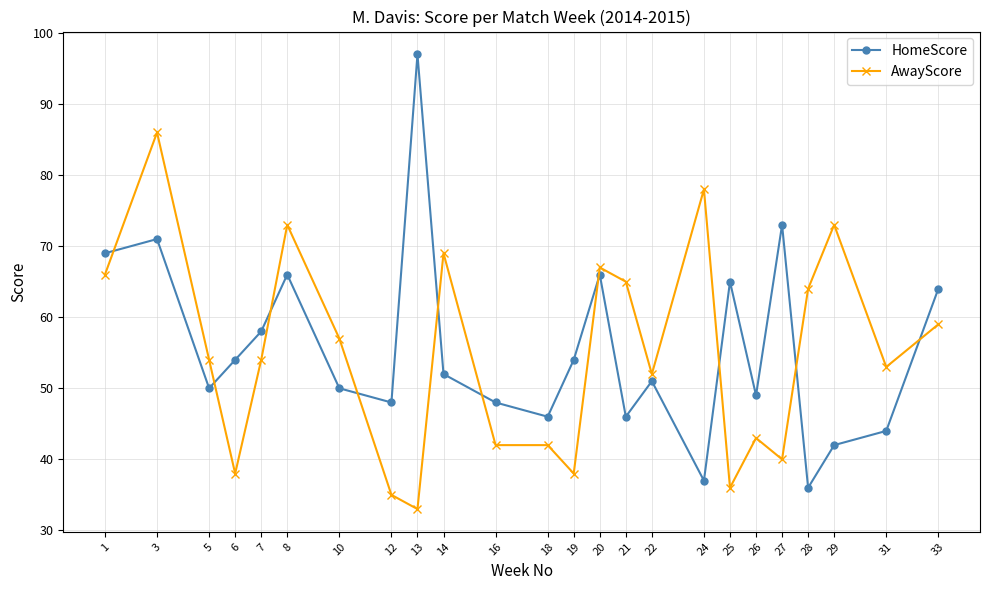

Reading right to left, extract all data points from this chart.

HomeScore: 64	44	42	36	73	49	65	37	51	46	66	54	46	48	52	97	48	50	66	58	54	50	71	69
AwayScore: 59	53	73	64	40	43	36	78	52	65	67	38	42	42	69	33	35	57	73	54	38	54	86	66